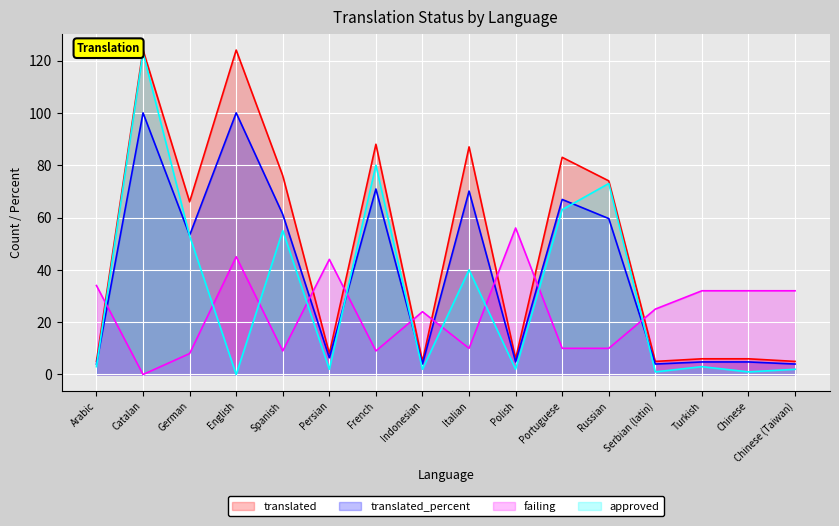

What is the difference between the translated_percent values at Portuguese and Catalan?

33.1